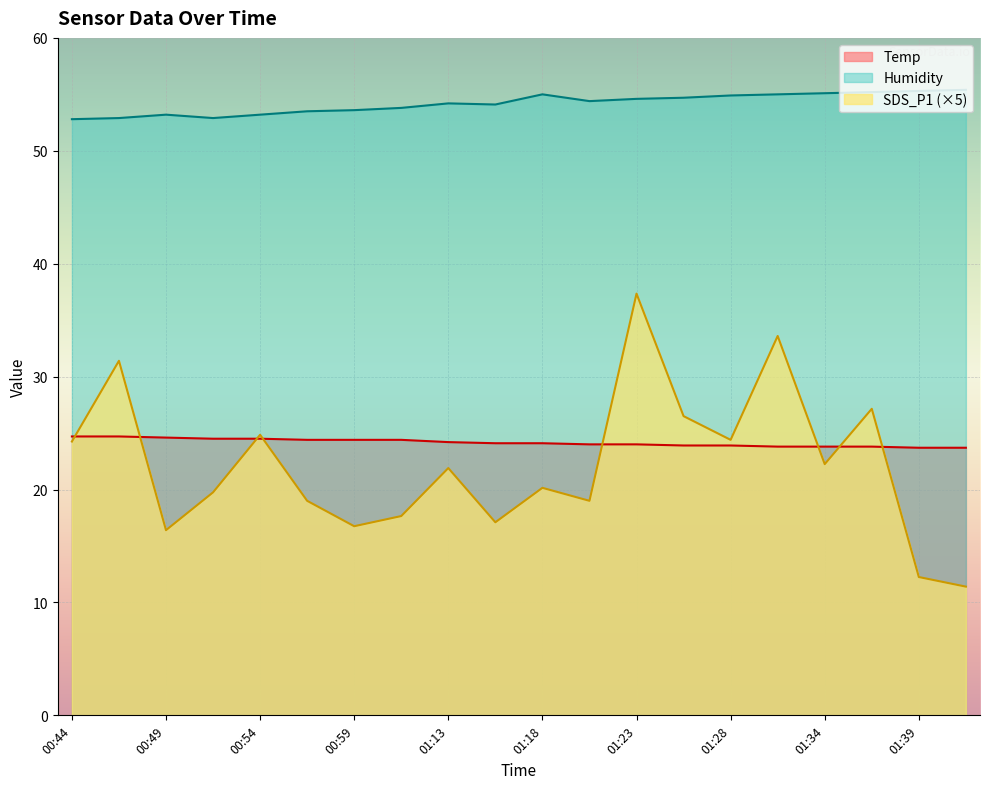

What is the smallest value displayed?

11.4